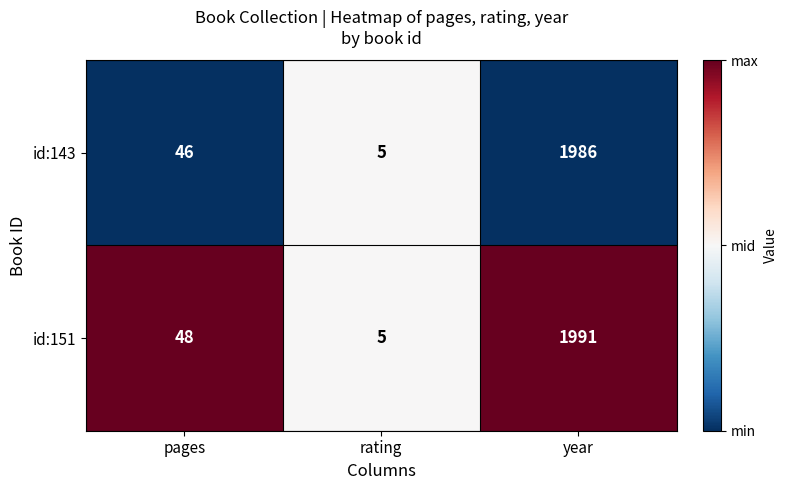

Which series has the largest total across all categories?

id:151